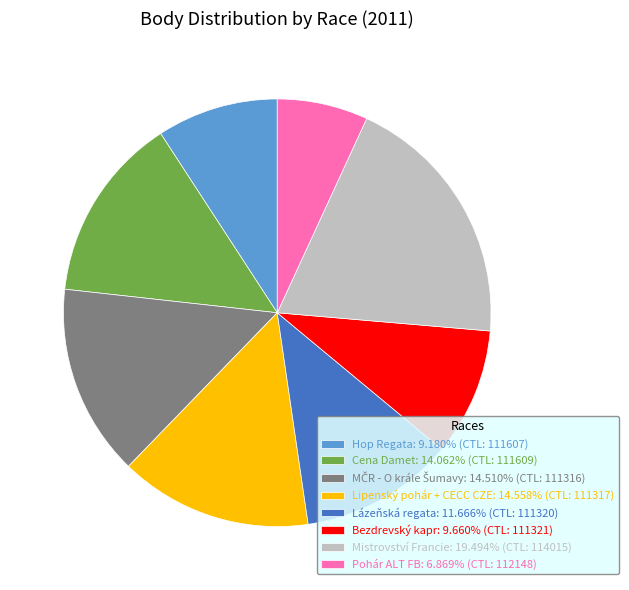

Is the sum of Bezdrevský kapr: 9.660% (CTL: 111321) and Mistrovství Francie: 19.494% (CTL: 114015) greater than half?

No